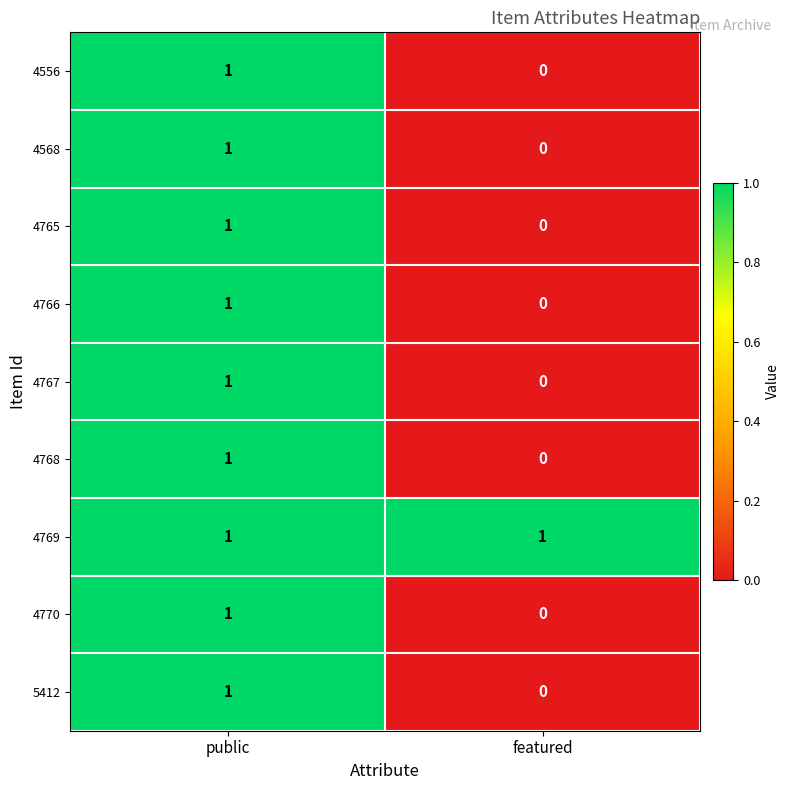

Which category has the lowest value in the 4768 series?

featured